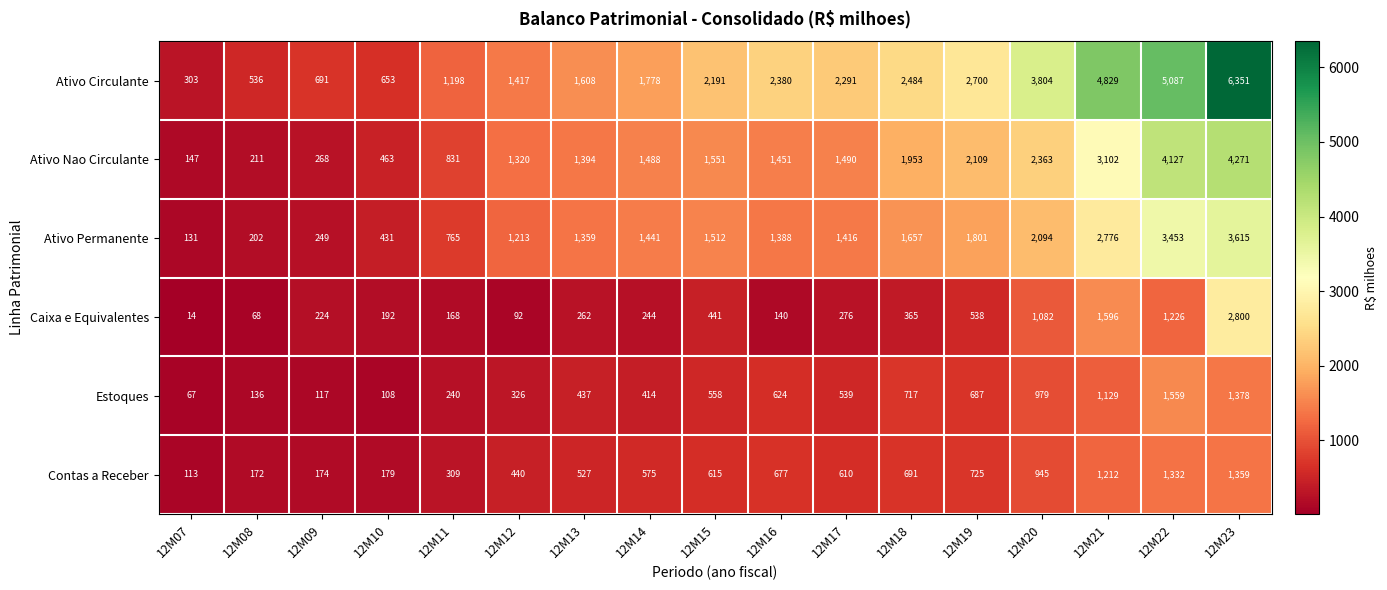

Rank the series at 12M08 from highest to lowest value.

Ativo Circulante, Ativo Nao Circulante, Ativo Permanente, Contas a Receber, Estoques, Caixa e Equivalentes